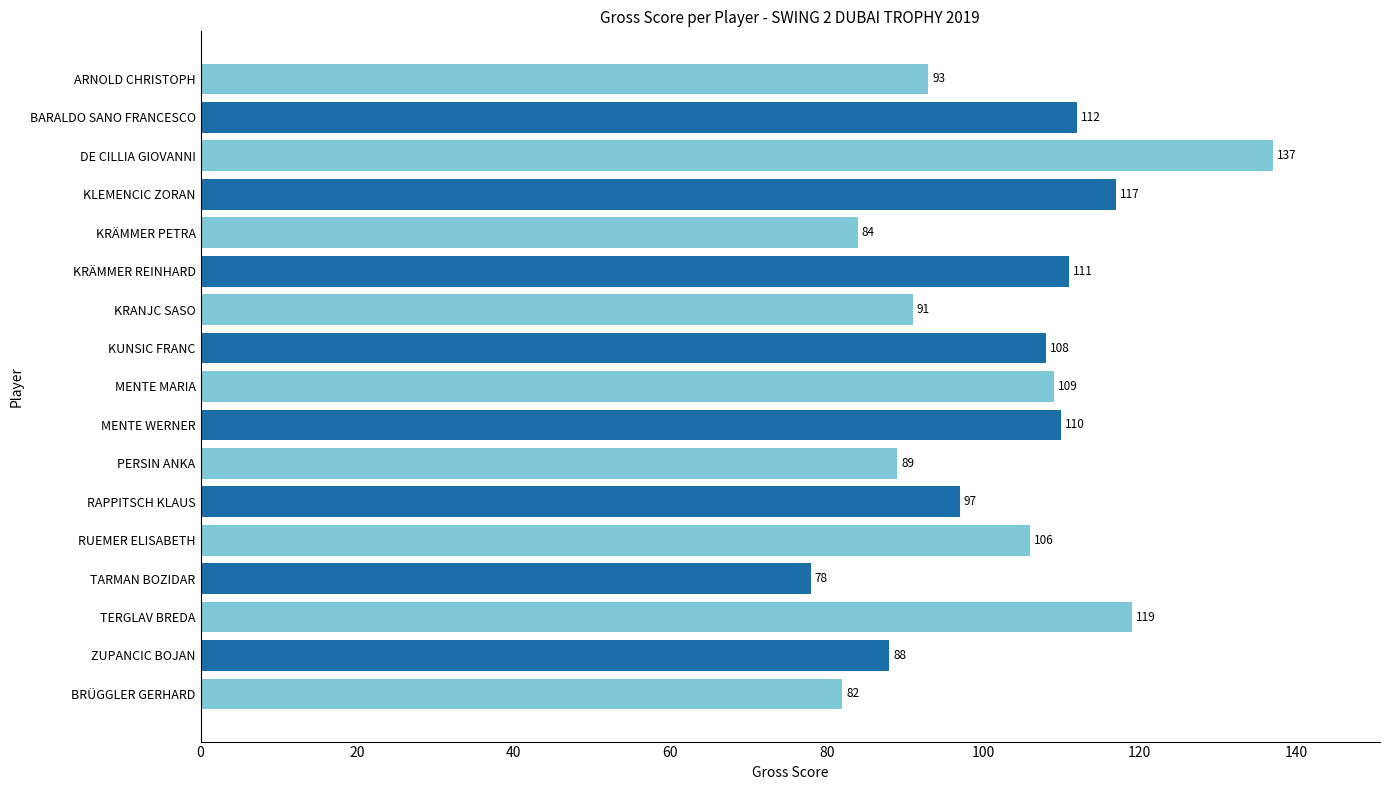

Reading top to bottom, list all the values displayed in this chart.

93	112	137	117	84	111	91	108	109	110	89	97	106	78	119	88	82